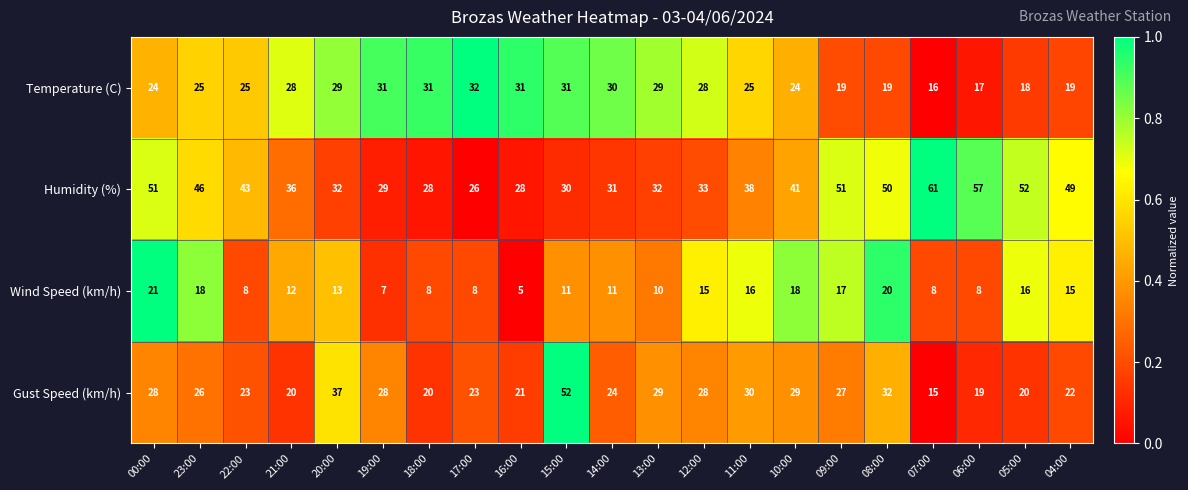

List the series in order of their peak value, highest first.

Humidity (%), Gust Speed (km/h), Temperature (C), Wind Speed (km/h)